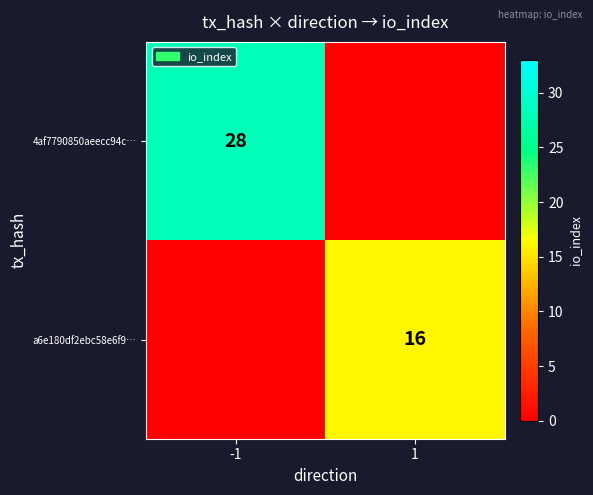

Is it true that 4af7790850aeecc94c… equals 18 at -1?

False